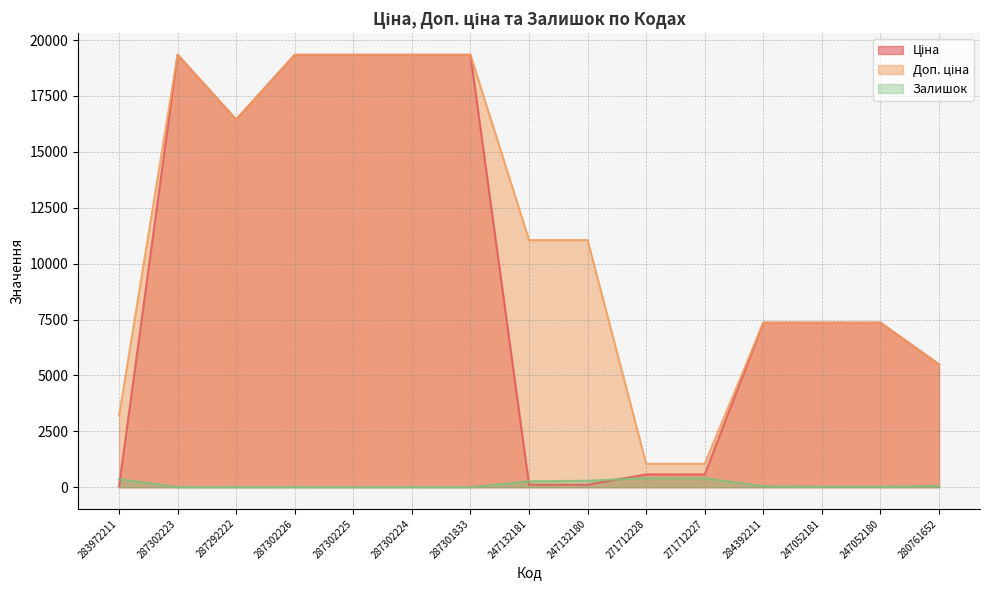

What is the highest value of the Ціна series?

19343.1